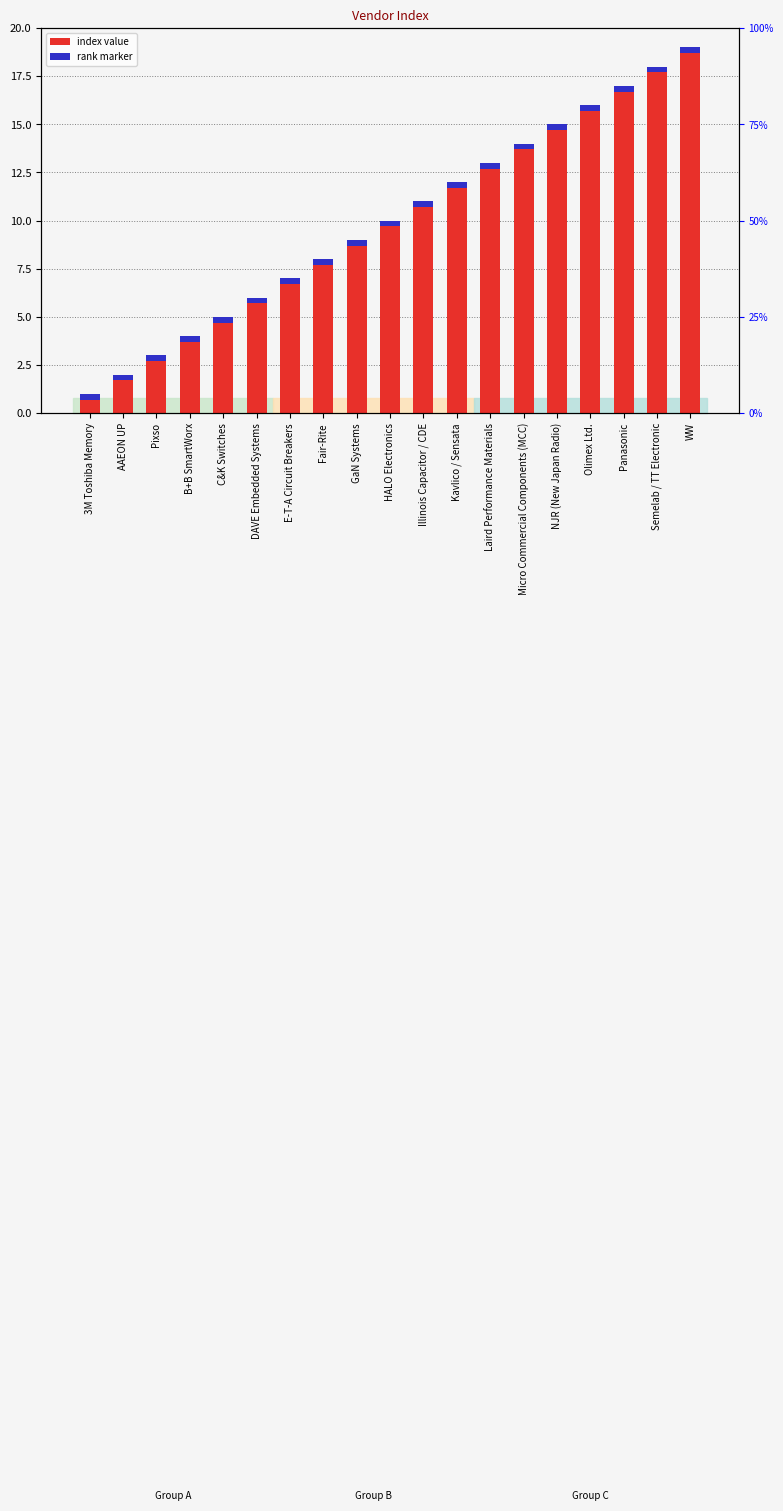

Count the number of categories in the chart.

19